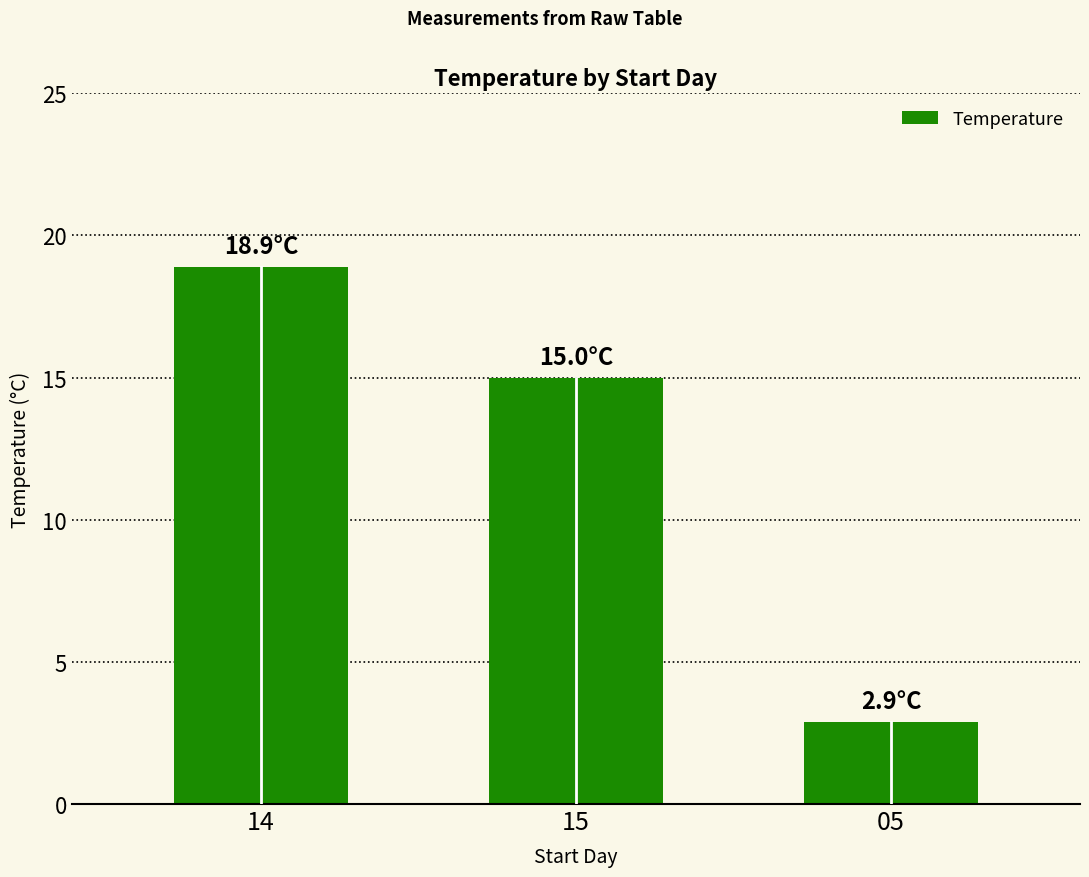

At which label does the data first exceed 15?

14